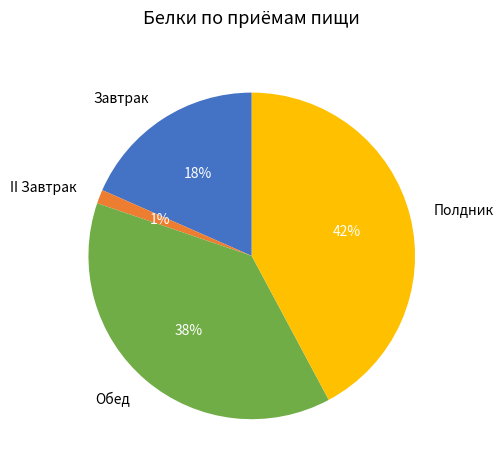

Count the number of slices in the pie.

4